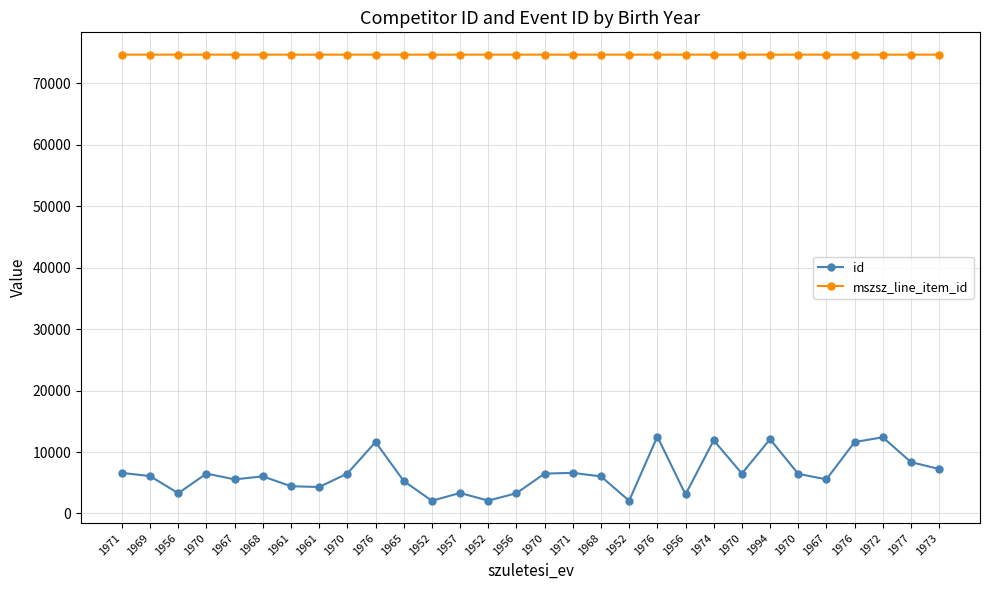

How many data points does each series have?

30